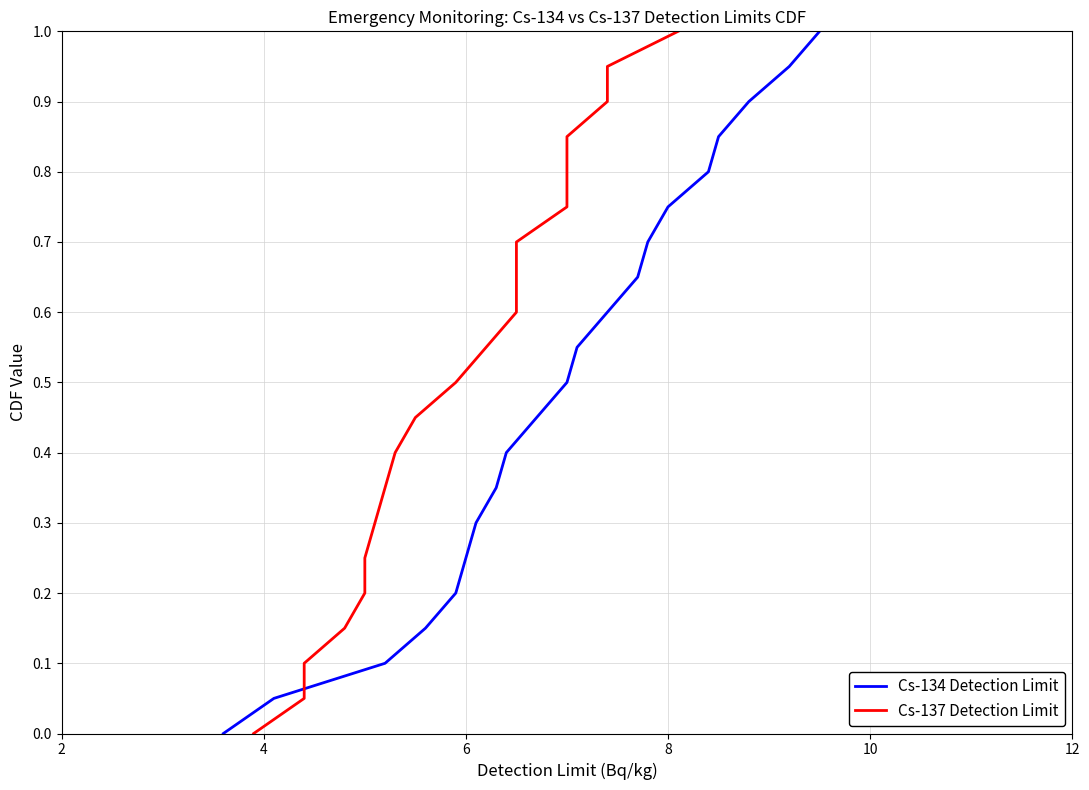

What is the average value of the Cs-137 Detection Limit series?

0.5